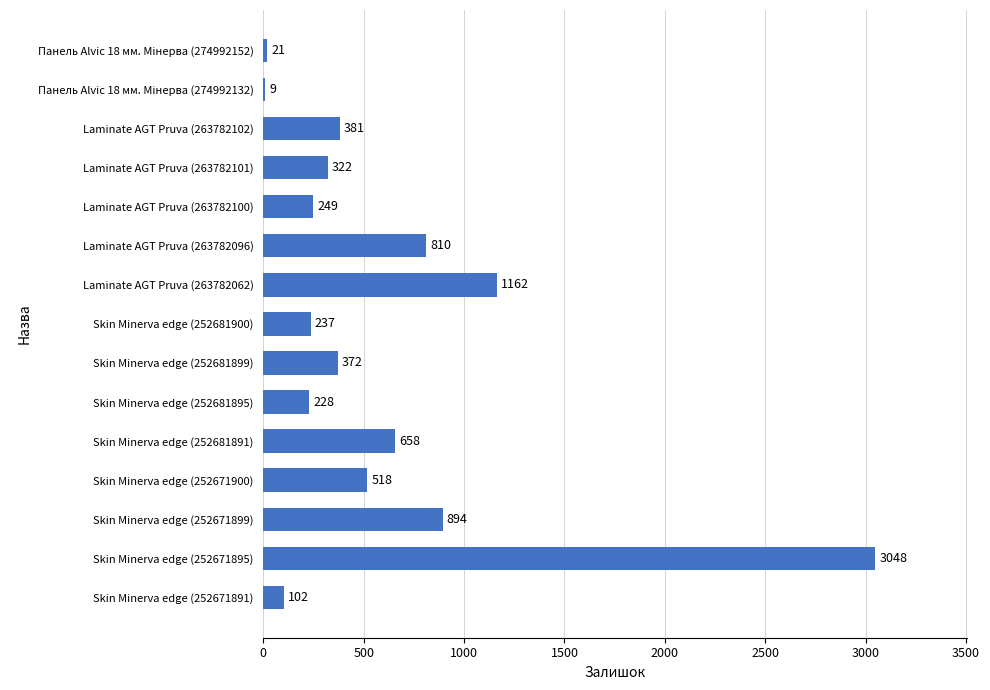

At which category does the chart reach its peak across all series?

Skin Minerva edge (252671895)